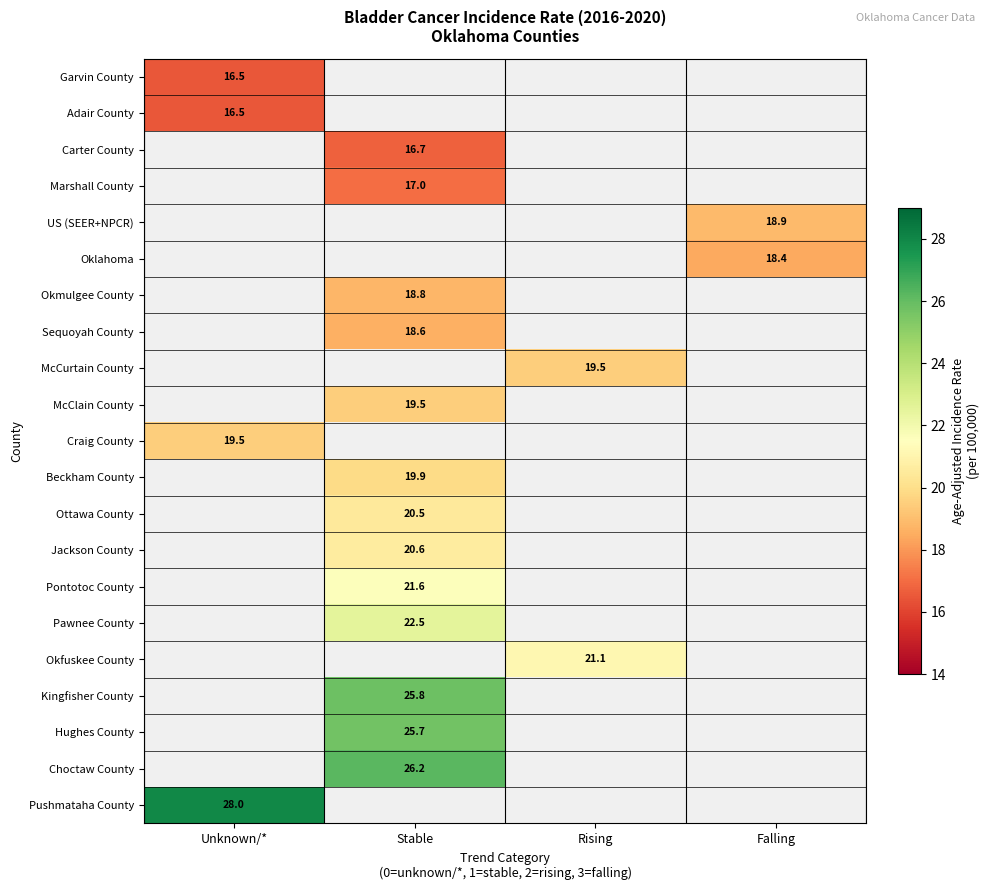

Which has a higher value, Falling or Rising?

Rising